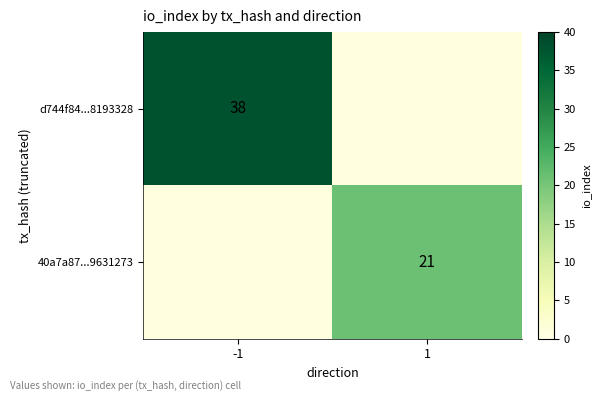

Is it true that 40a7a87...9631273 equals 21 at 1?

True